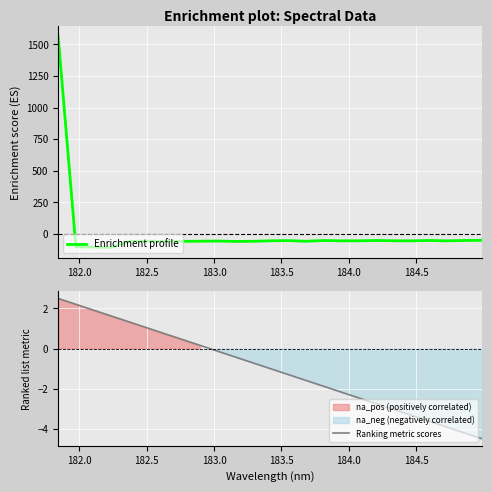

True or false: Enrichment profile and Ranking metric scores cross at least once.

True